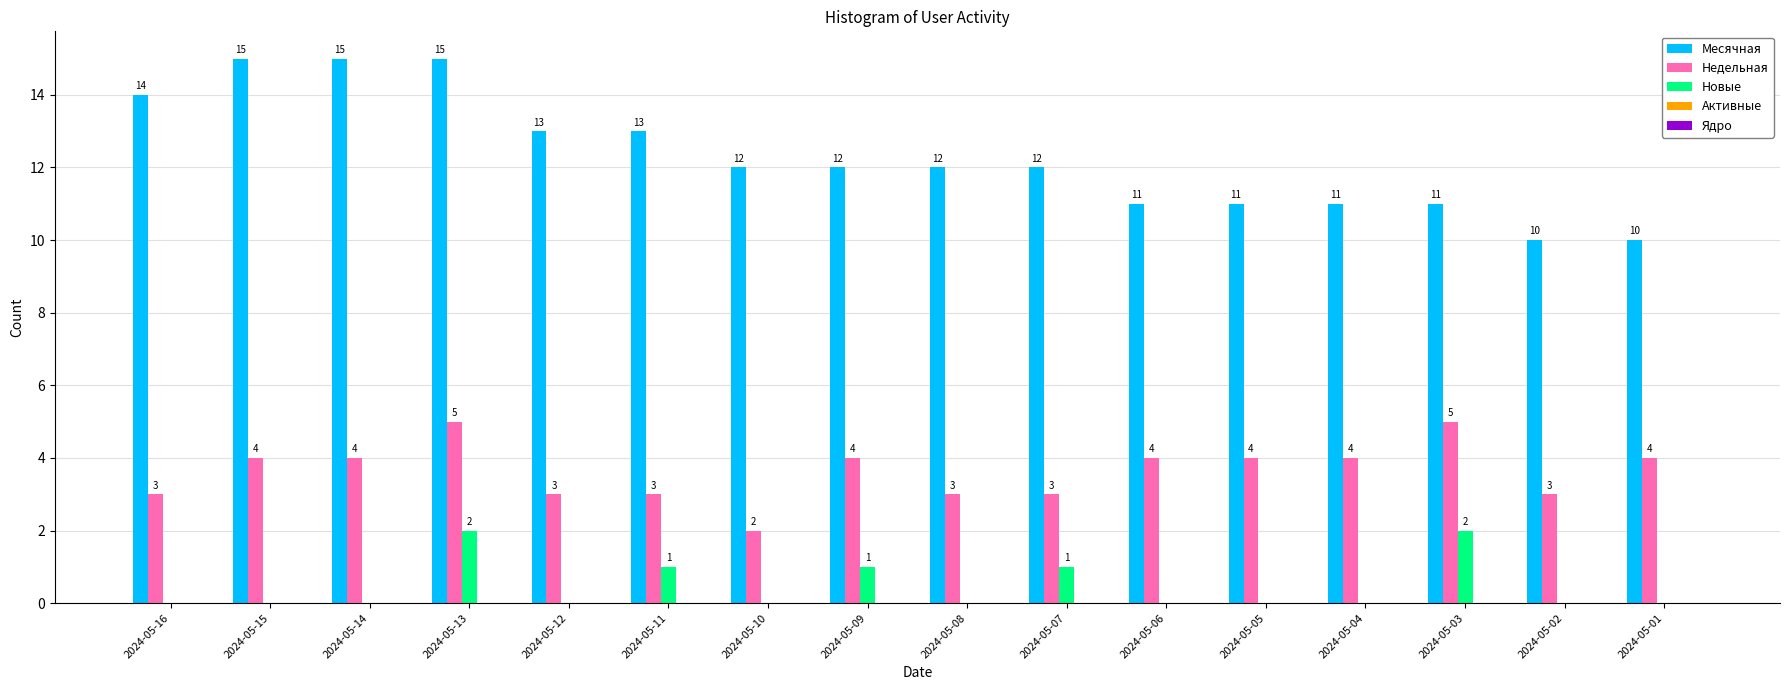

What is the sum of the Месячная values at 2024-05-04 and 2024-05-11?

24